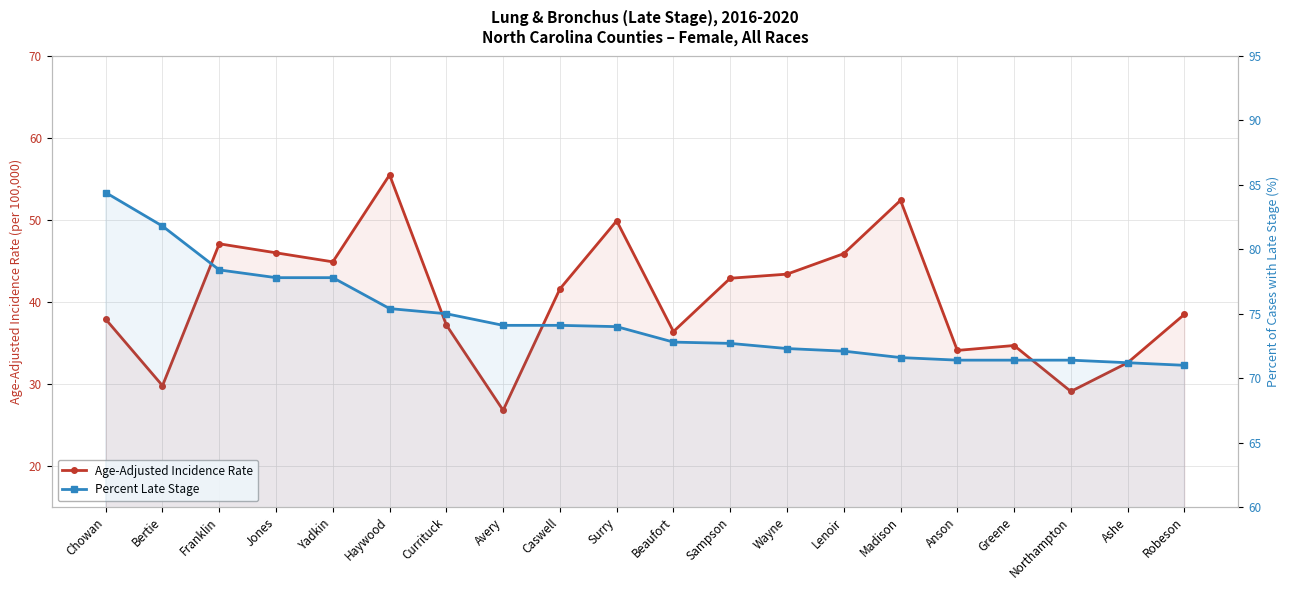

What is the difference between the maximum and minimum values in the Percent Late Stage series?

13.4